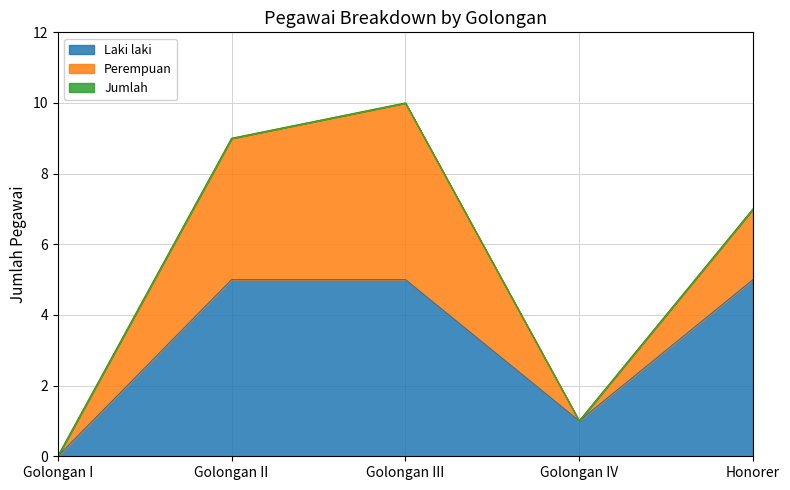

What is the highest value of the Laki laki series?

5